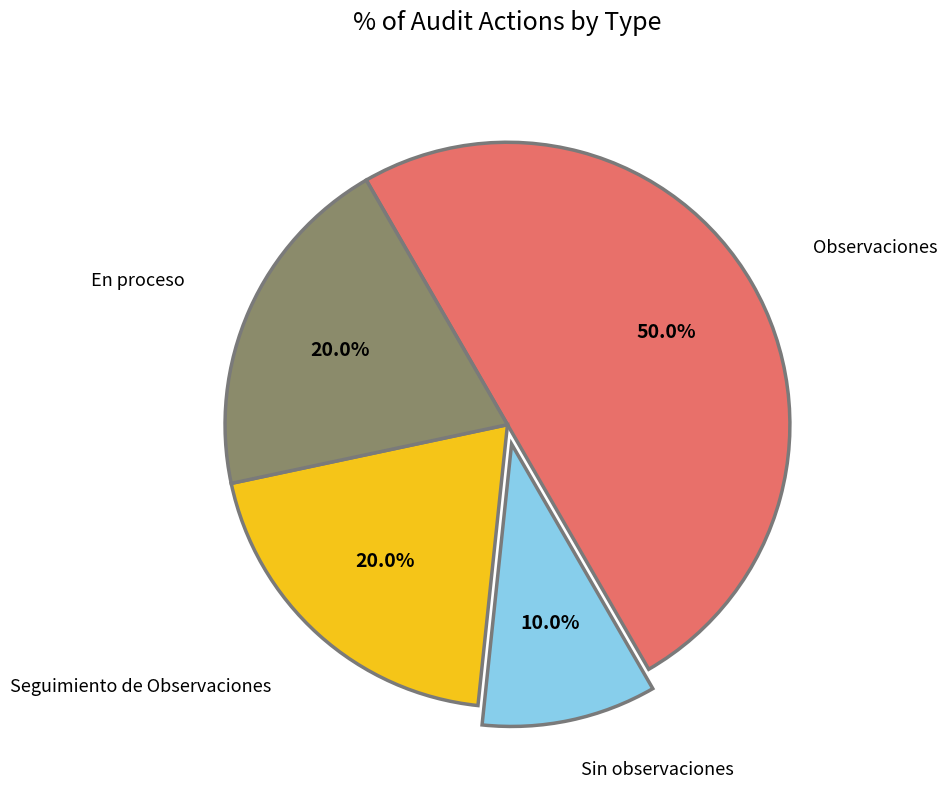

How many segments does this pie chart have?

4